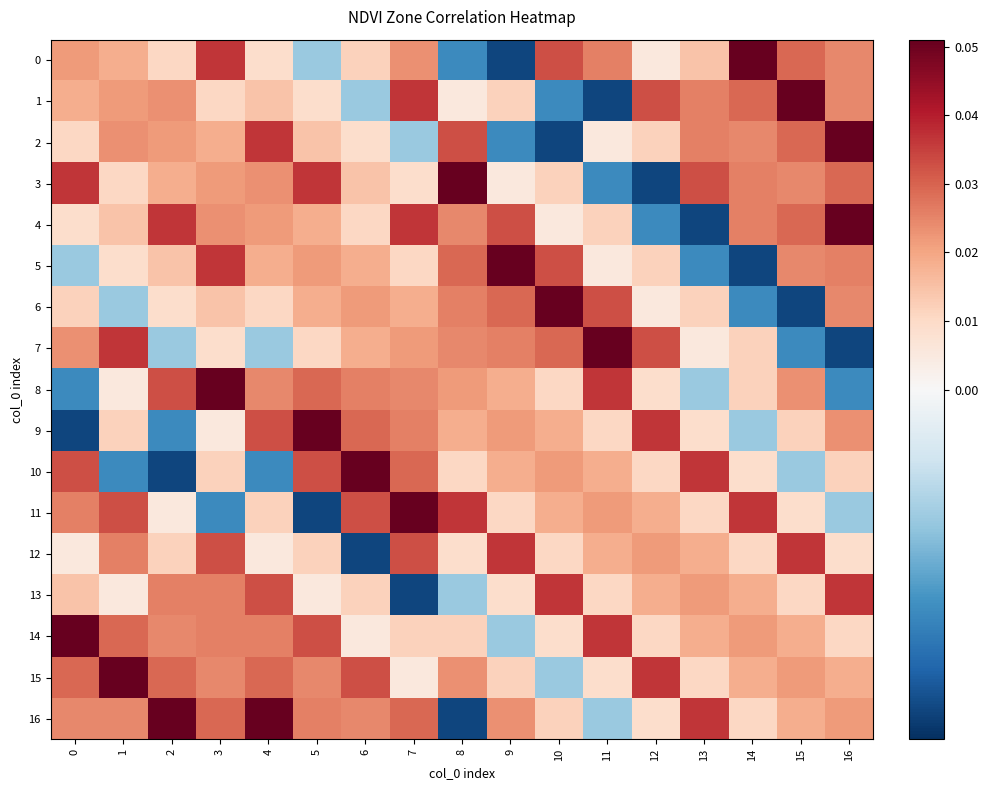

At how many categories does at least one series exceed 0?

17